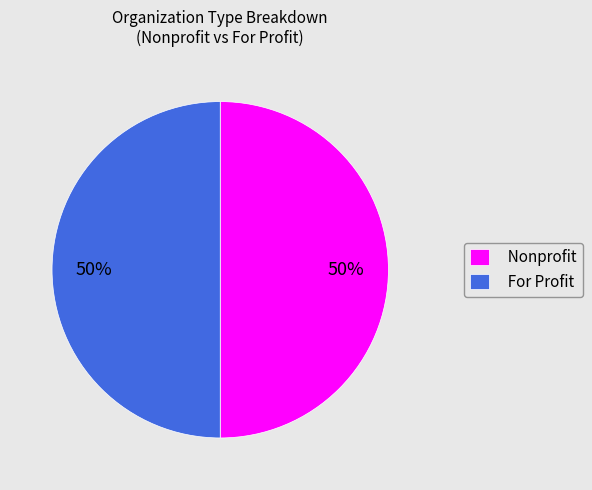

Do For Profit and Nonprofit together represent more than half of the pie?

Yes